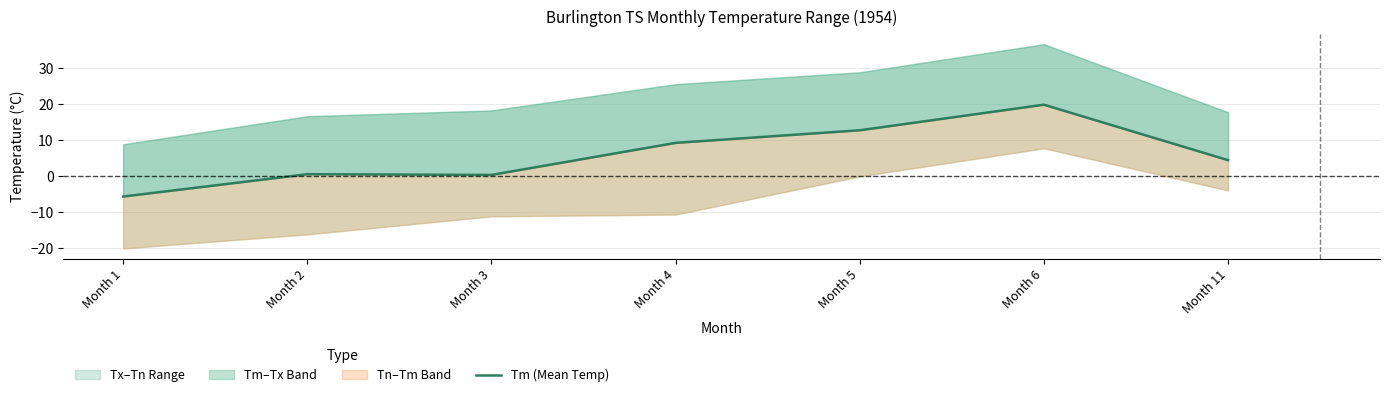

What is the difference between the values at Month 2 and Month 1?

6.2